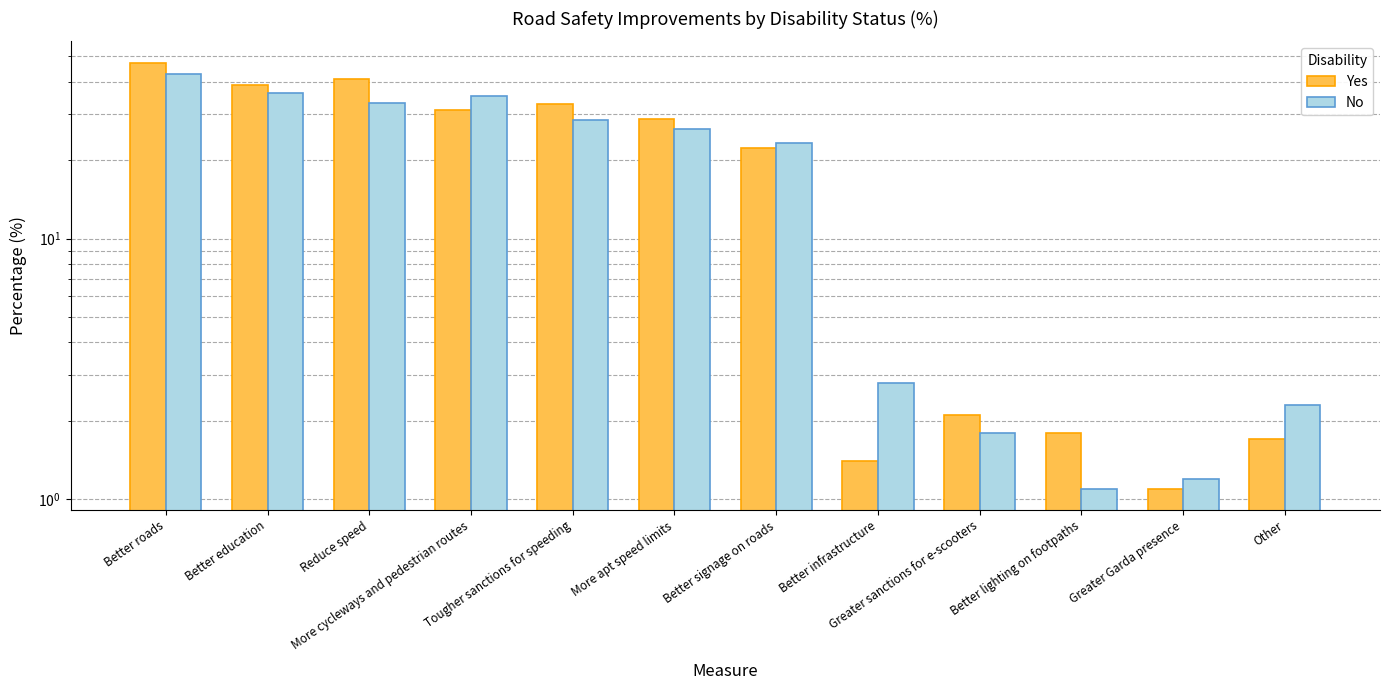

At Greater Garda presence, list the series in order from smallest to largest.

Yes, No